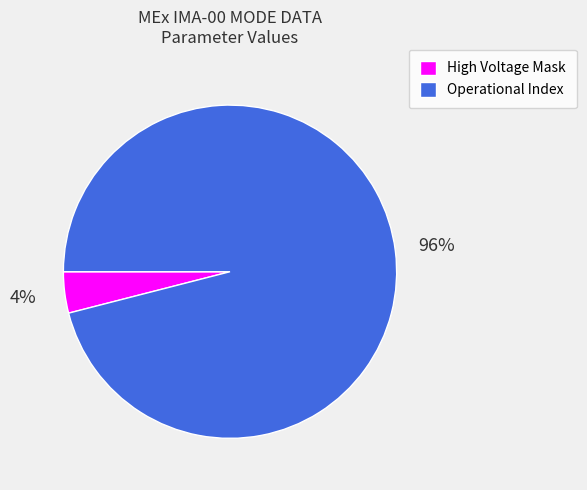

Which has a higher value, Operational Index or High Voltage Mask?

Operational Index